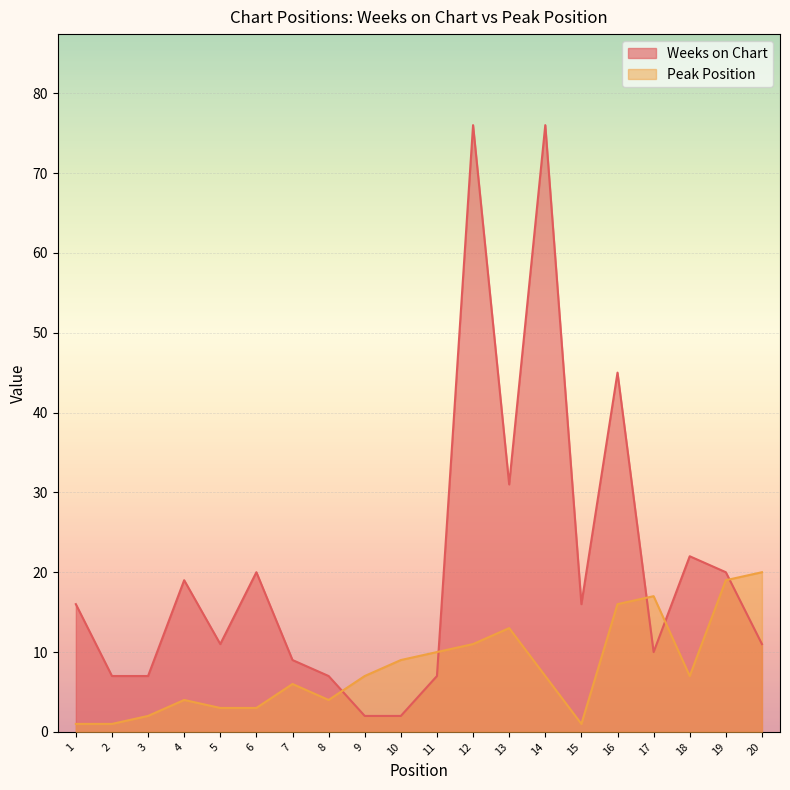

How many lines are shown in the chart?

2